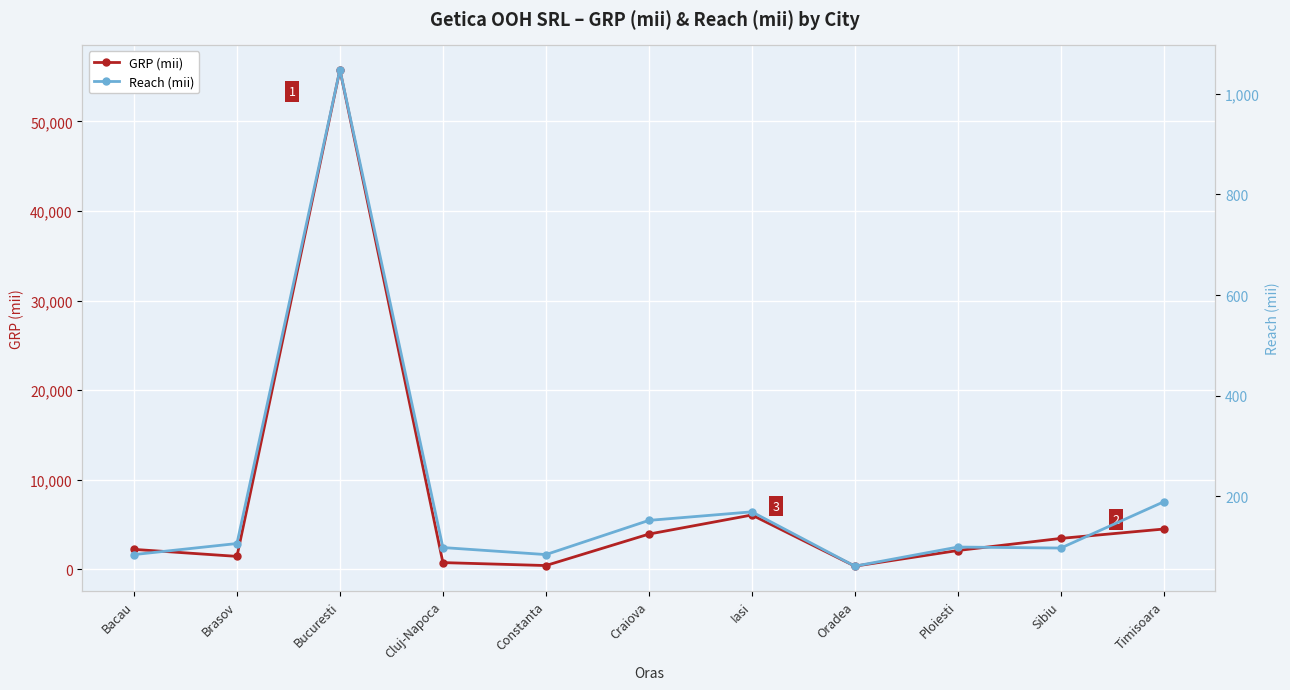

True or false: Reach (mii) and GRP (mii) intersect in this chart.

False